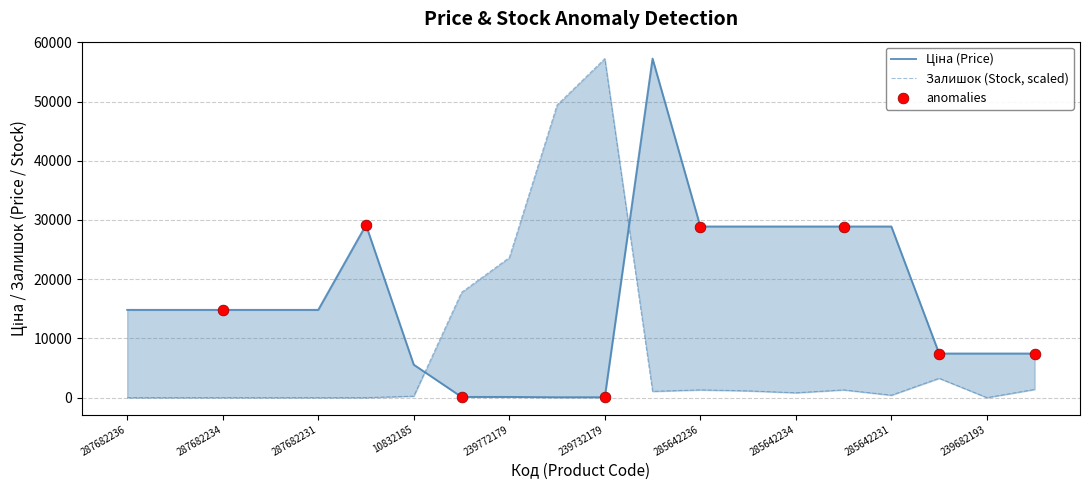

Is the value of Ціна at 287682233 greater than the value of Залишок at 285642231?

Yes